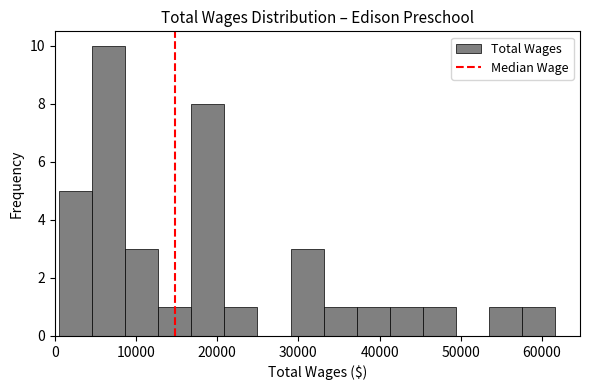

Over which range of the x-axis is the bar tallest?

5000 to 9000